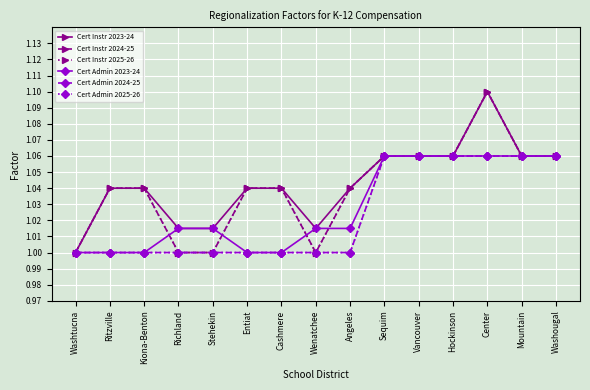

What is the total value across all series at Cashmere?

6.1